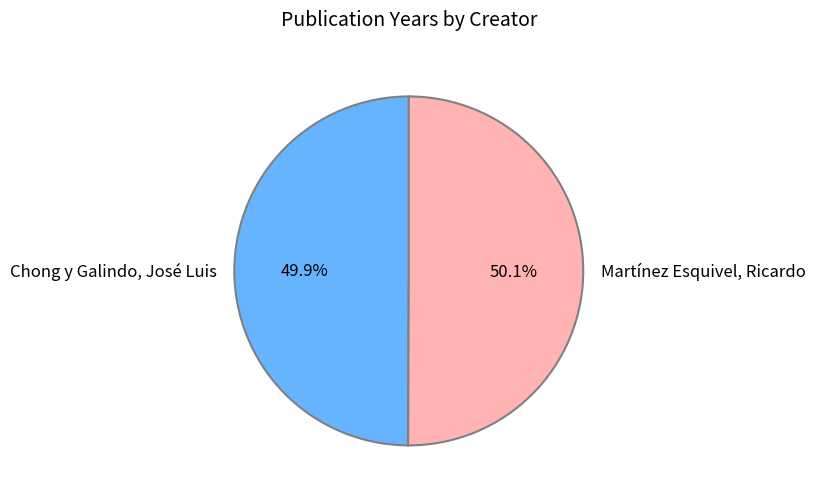

What percentage is NOT represented by Martínez Esquivel, Ricardo?

49.9%